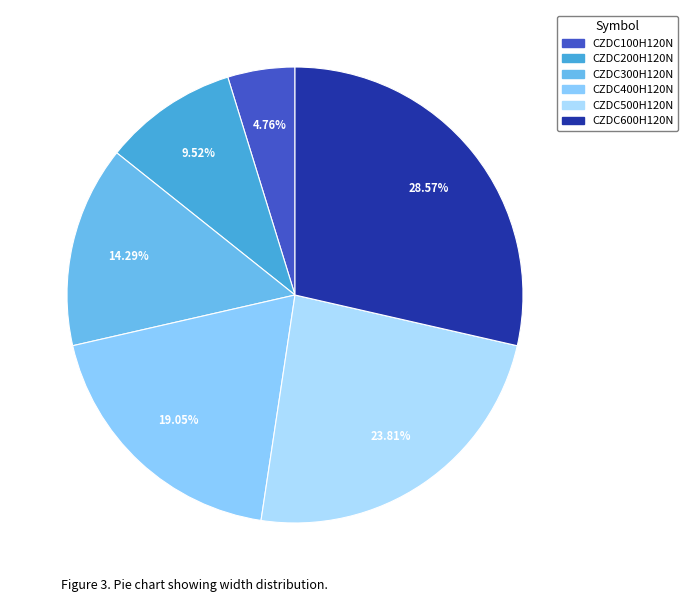

What percentage is NOT represented by CZDC600H120N?

71.4%